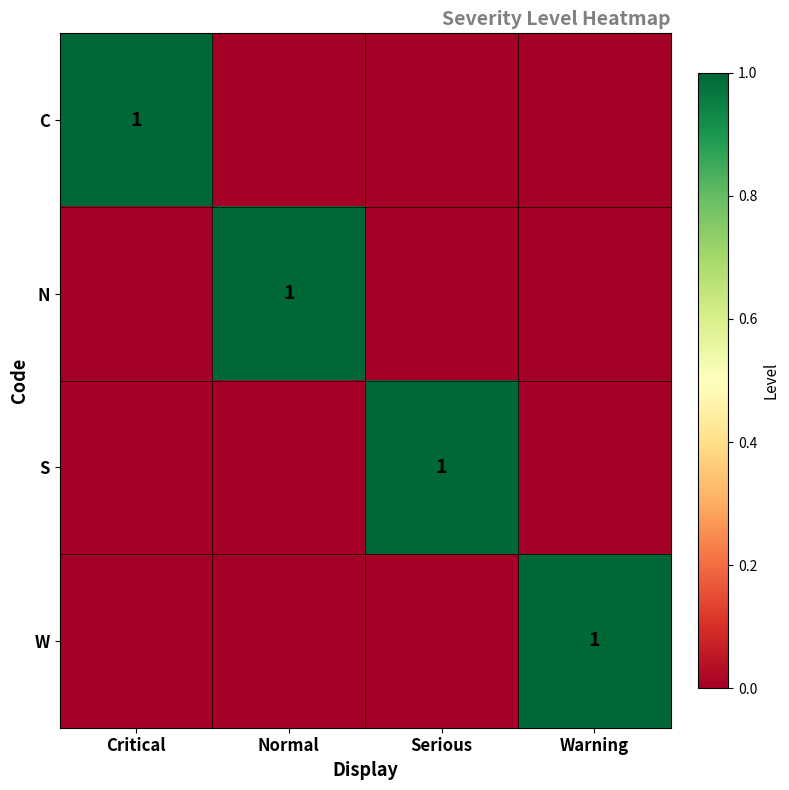

Is it true that W equals 2 at Warning?

False